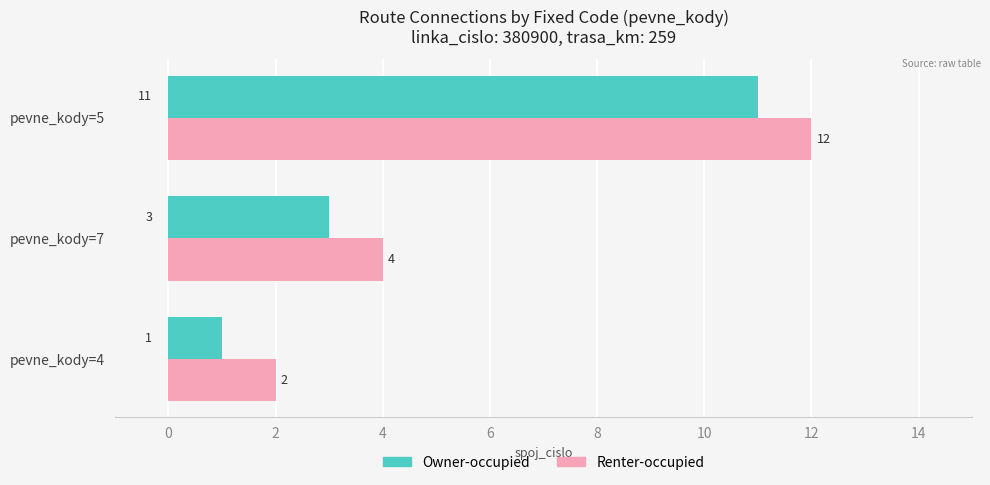

What is the sum of all Owner-occupied values?

15